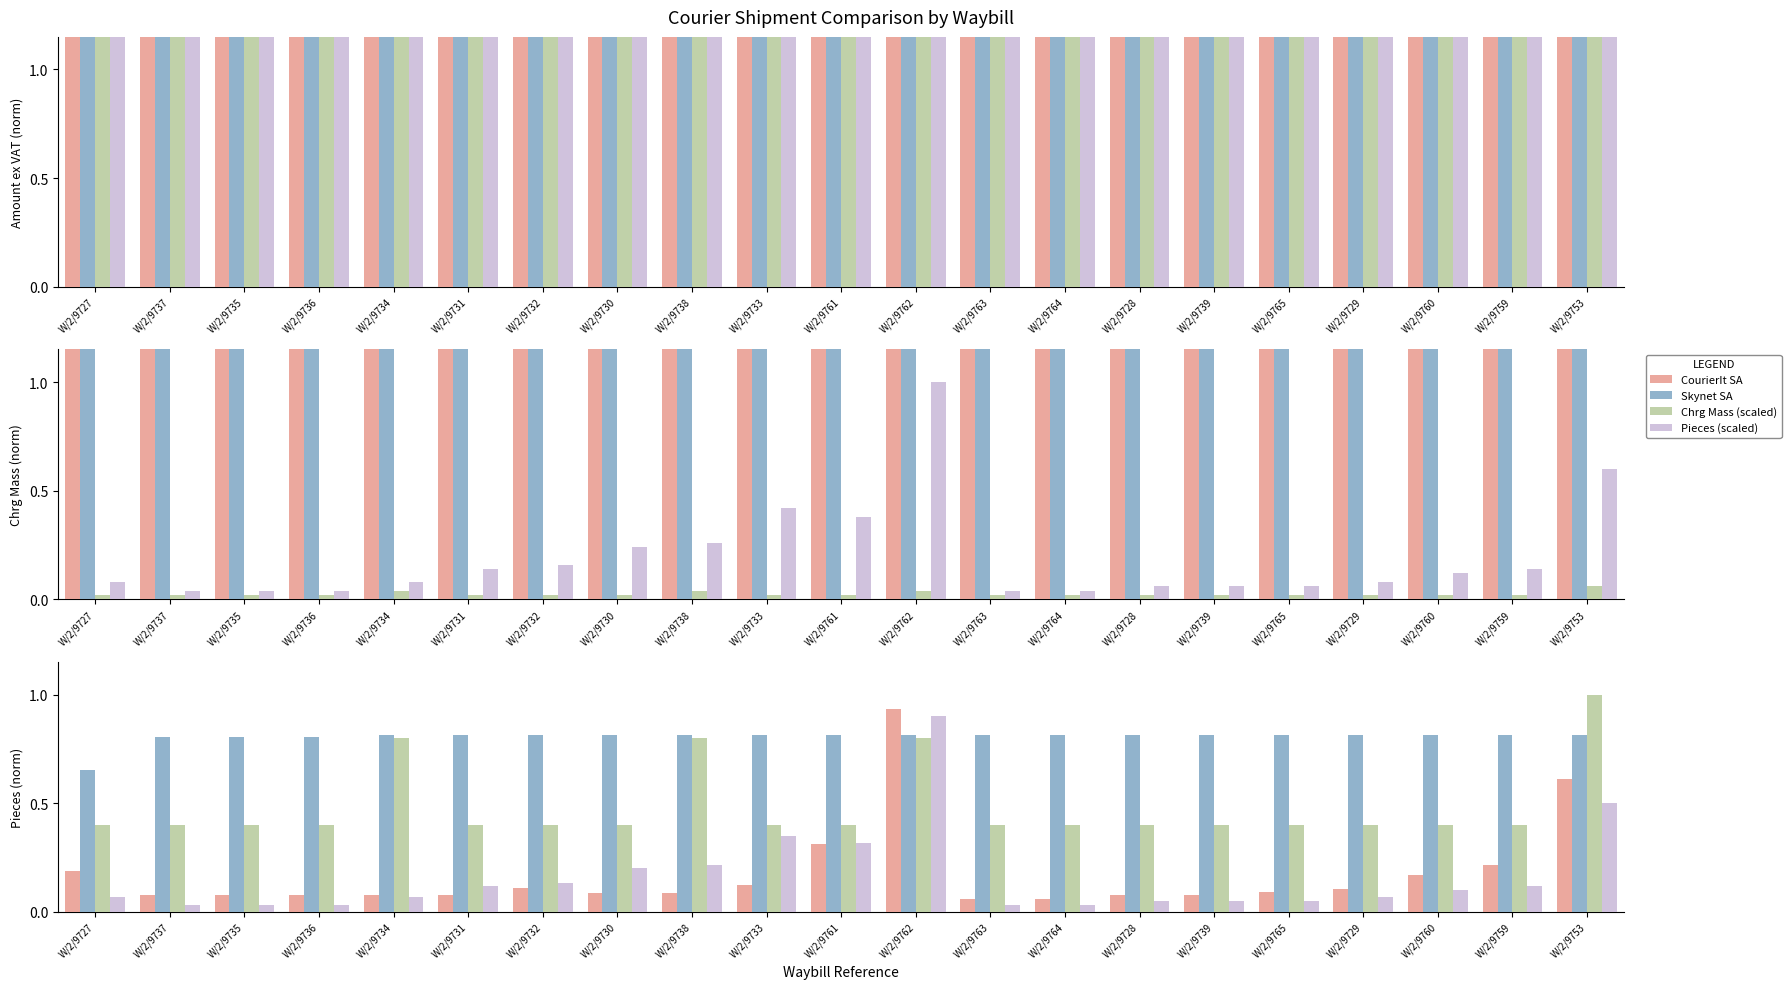

What is the label of the 8th bar from the right?

W/2/9764